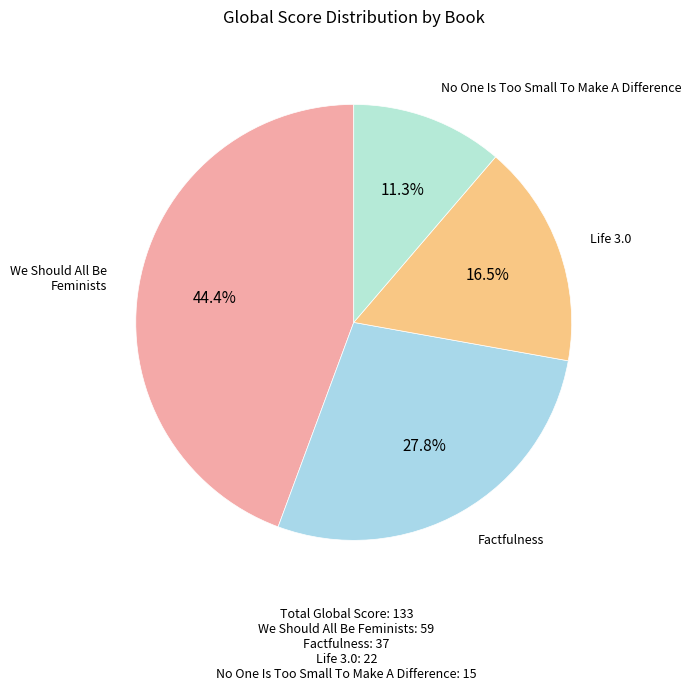

Approximately how many times larger is the value at Life 3.0 compared to We Should All Be Feminists?

0.4